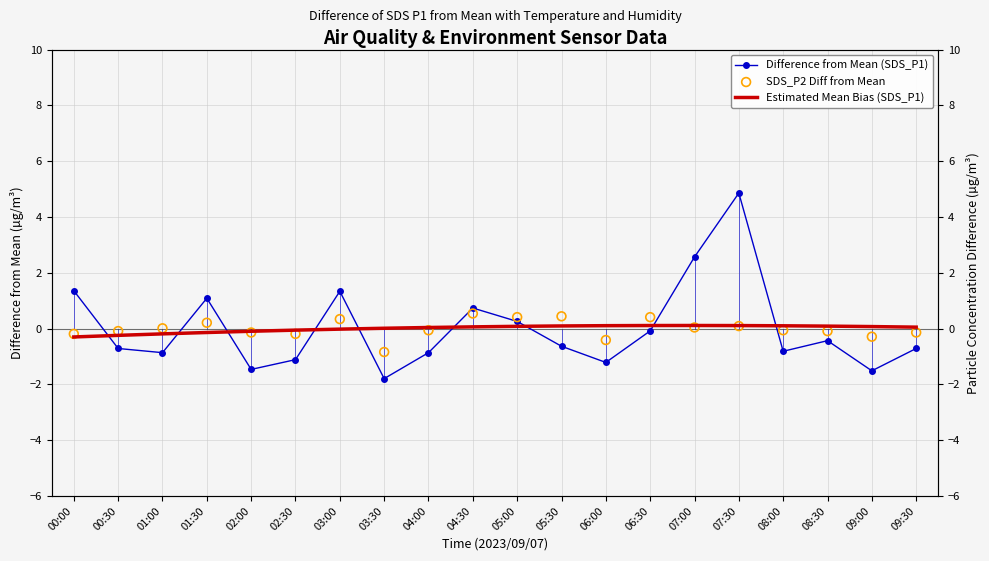

At which category is the sum across all series the highest?

07:30